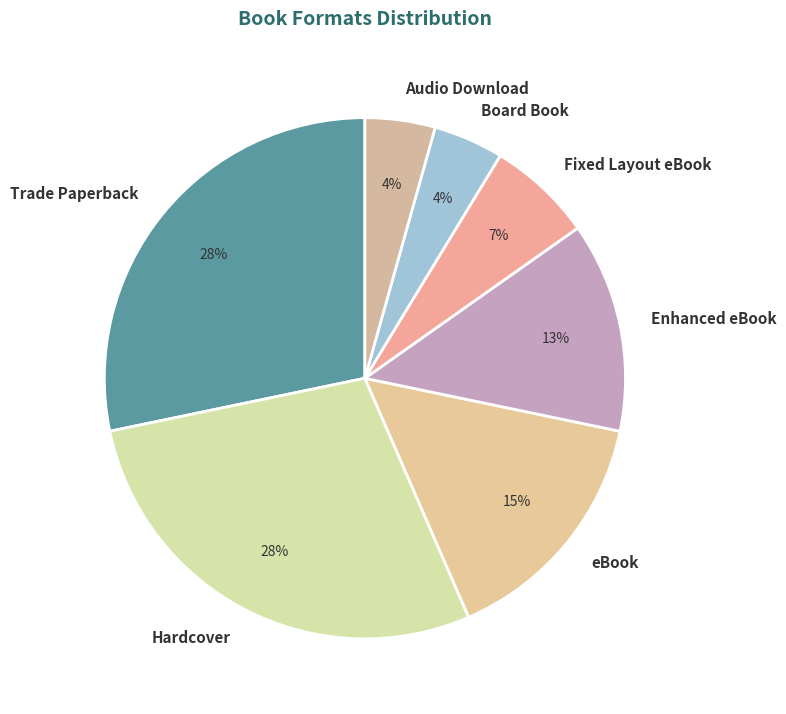

What percentage is the Trade Paperback slice, to the nearest percent?

28%